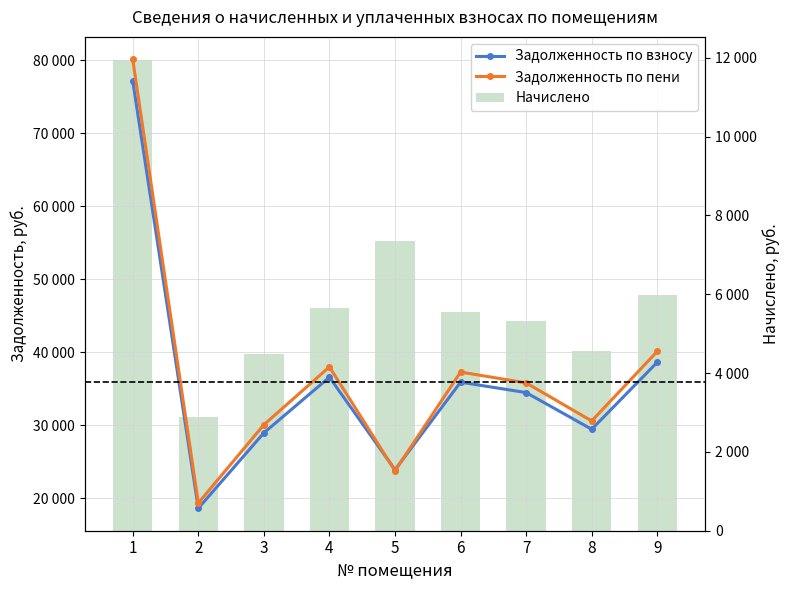

At which category does the chart reach its peak across all series?

1